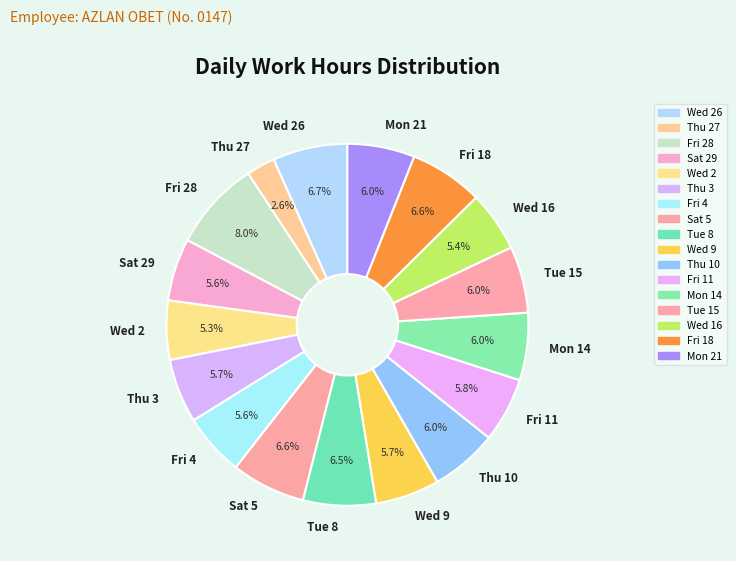

Which slice is the largest?

Fri 28